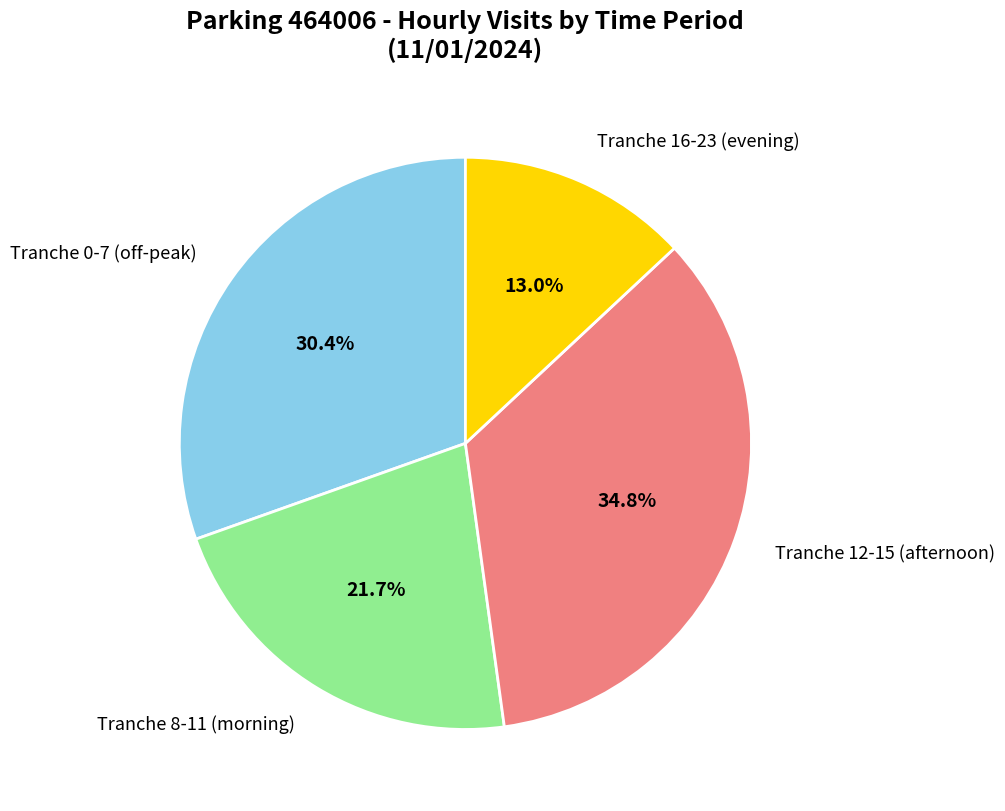

How many slices are in this pie chart?

4